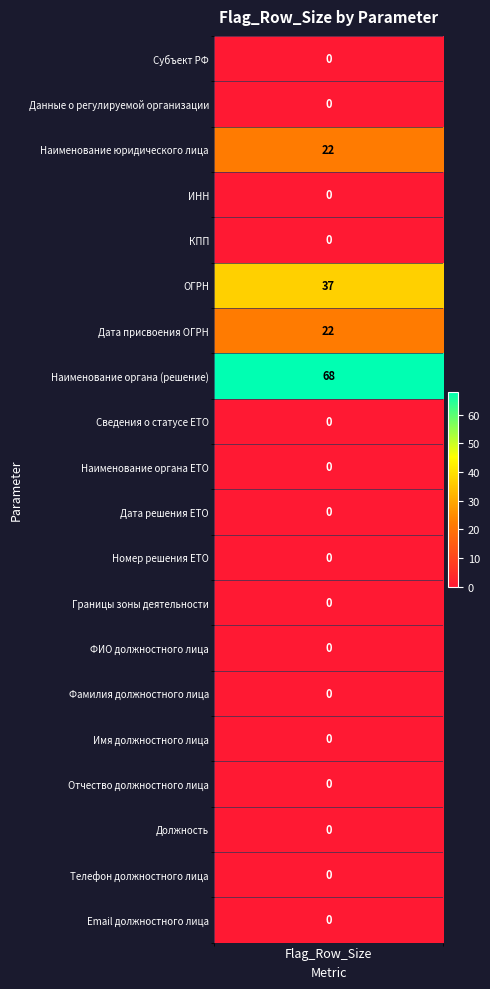

Rank the categories by value from lowest to highest.

values, 1, 3, 4, 8, 9, 10, 11, 12, 13, 14, 15, 16, 17, 18, 19, 2, 6, 5, 7